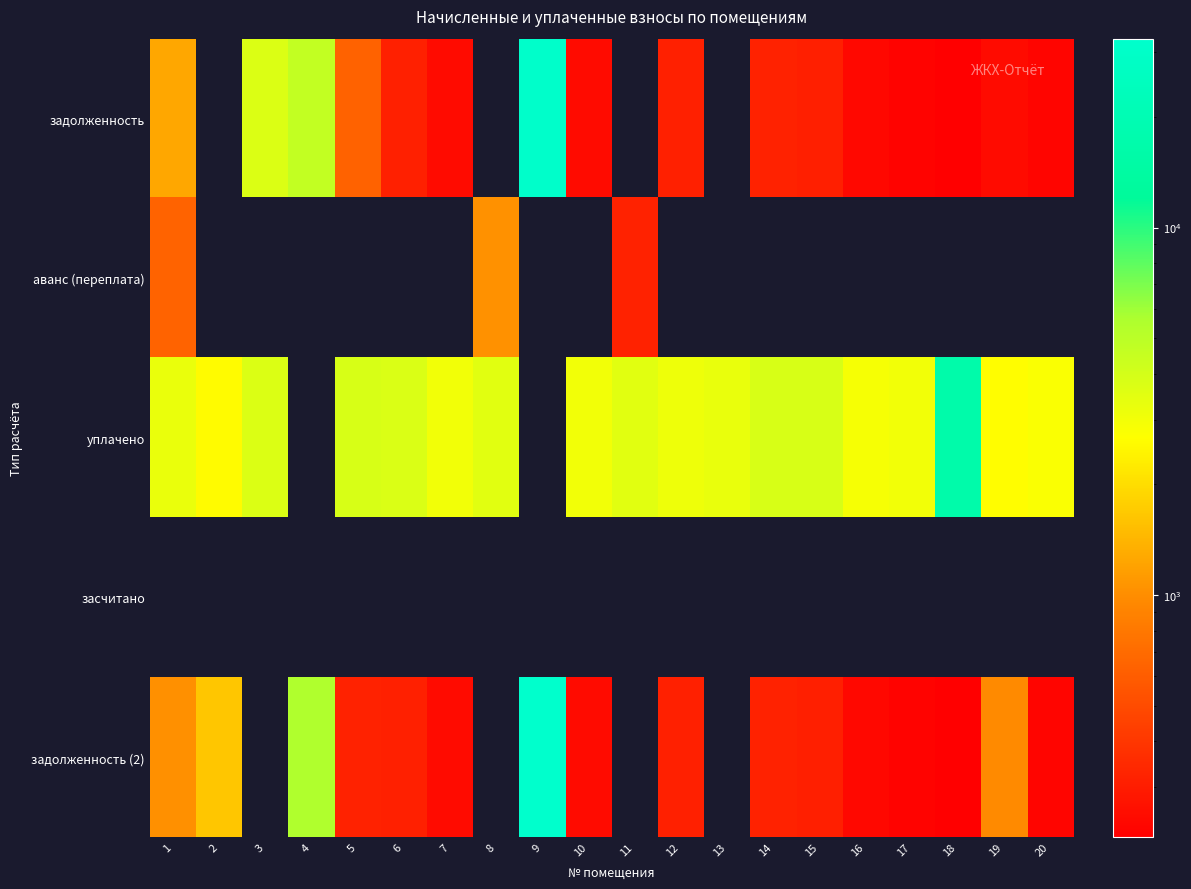

At how many categories does at least one series exceed 26447?

1